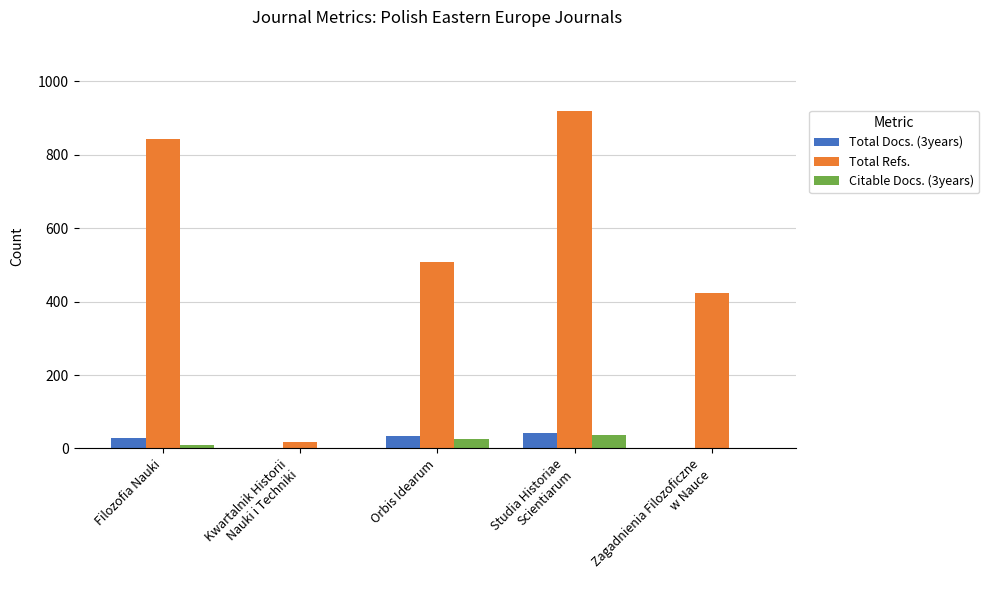

What is the difference between the Total Docs. (3years) values at Studia Historiae
Scientiarum and Filozofia Nauki?

12